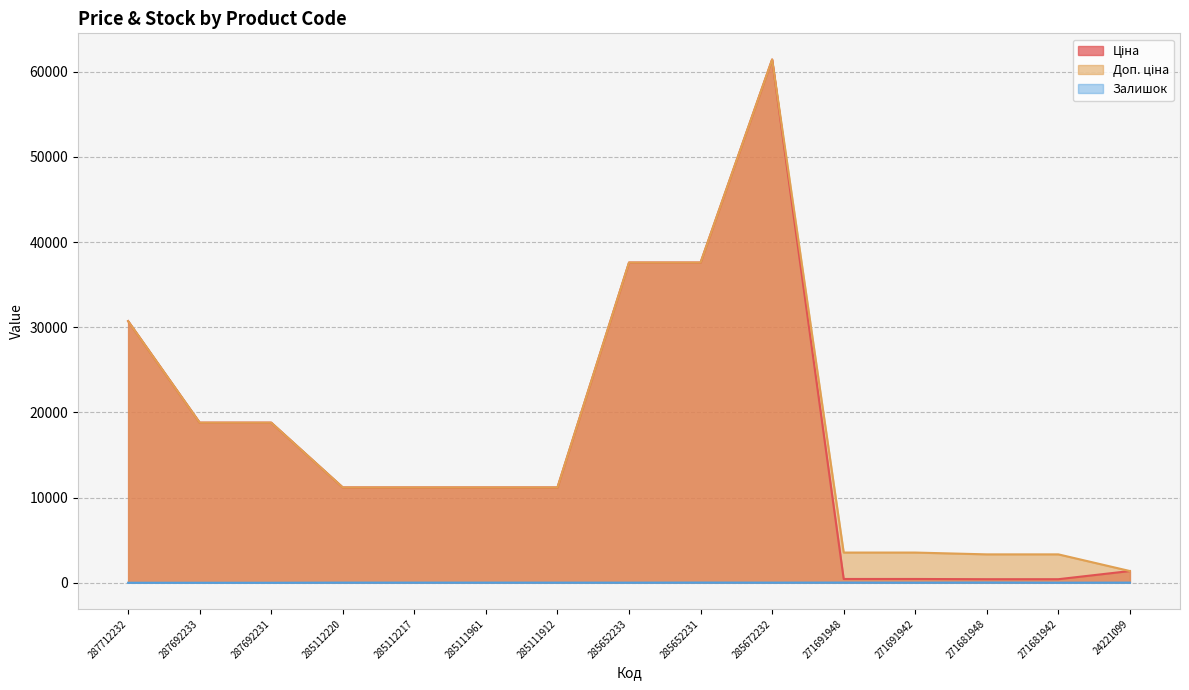

What is the difference between the maximum and minimum values in the Ціна series?

61017.7